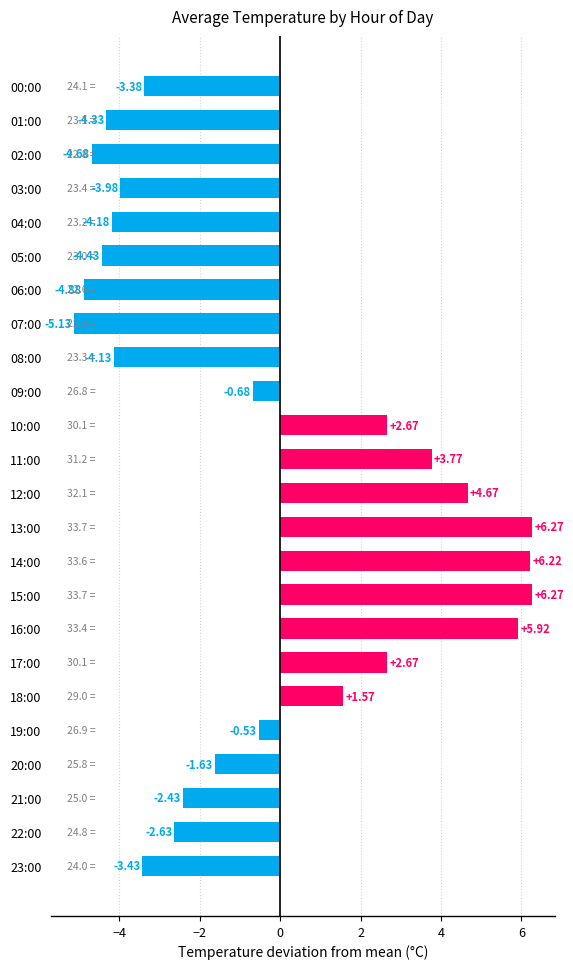

Between 16:00 and 04:00, which is larger?

16:00